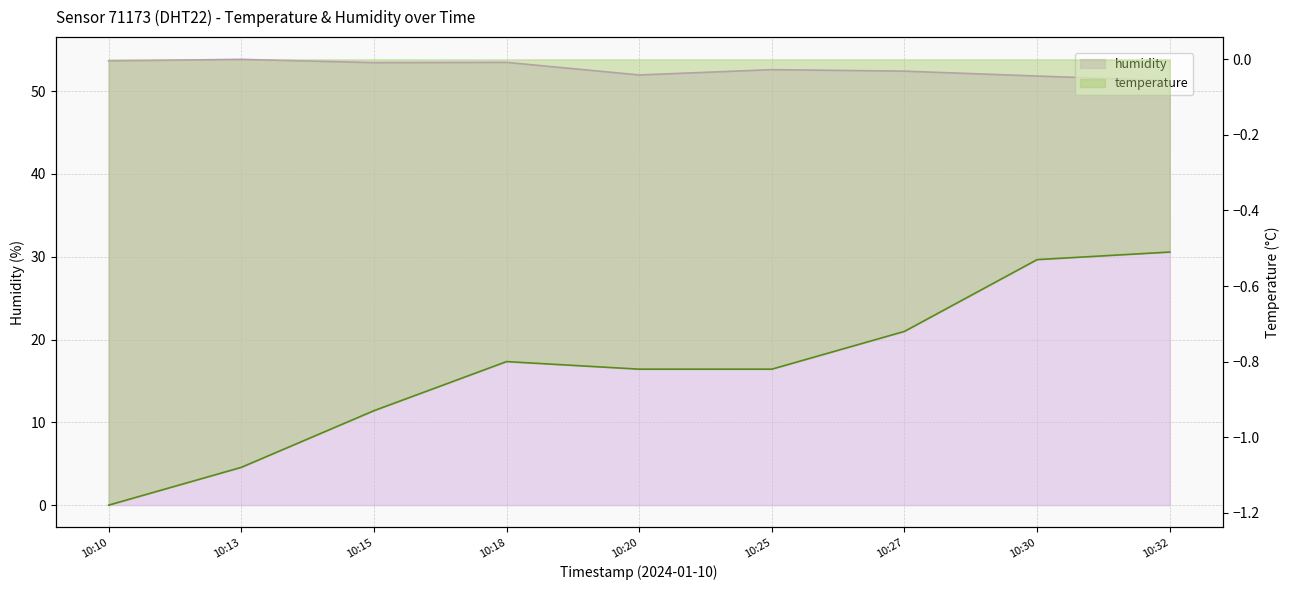

At which category does temperature reach its first local peak?

10:18